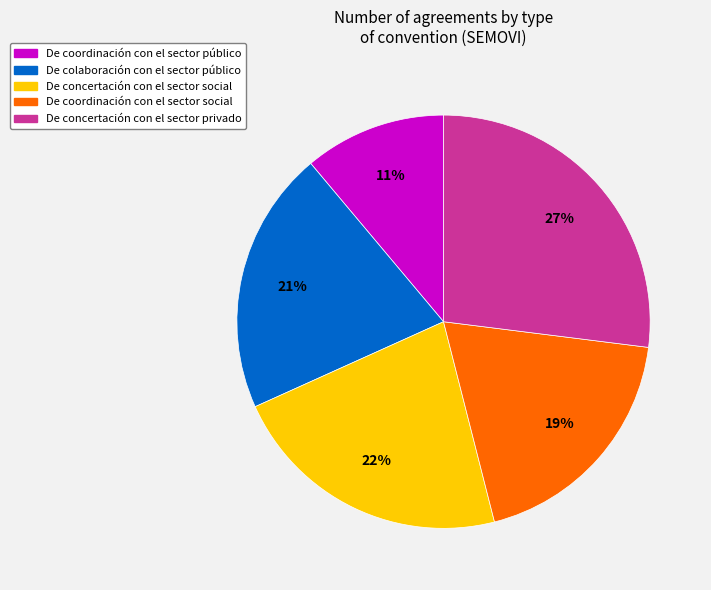

Does De concertación con el sector social account for over 50% of the chart?

No